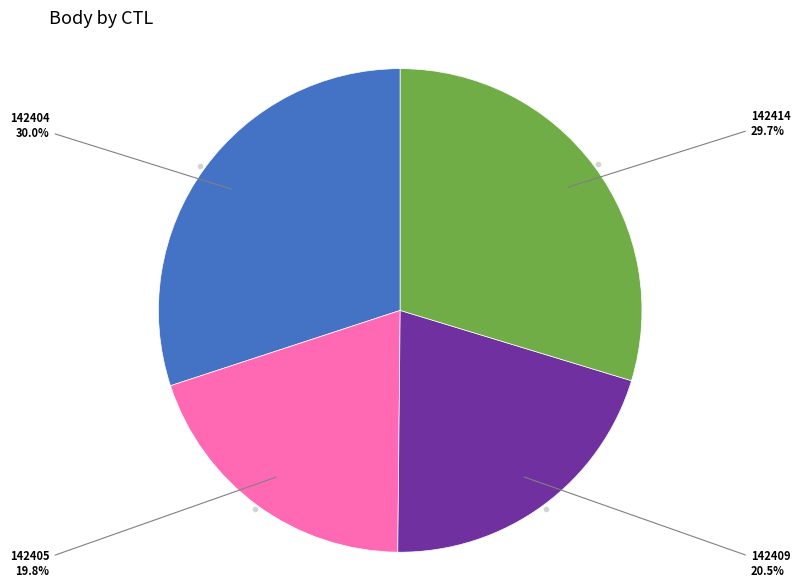

How many slices are in this pie chart?

4